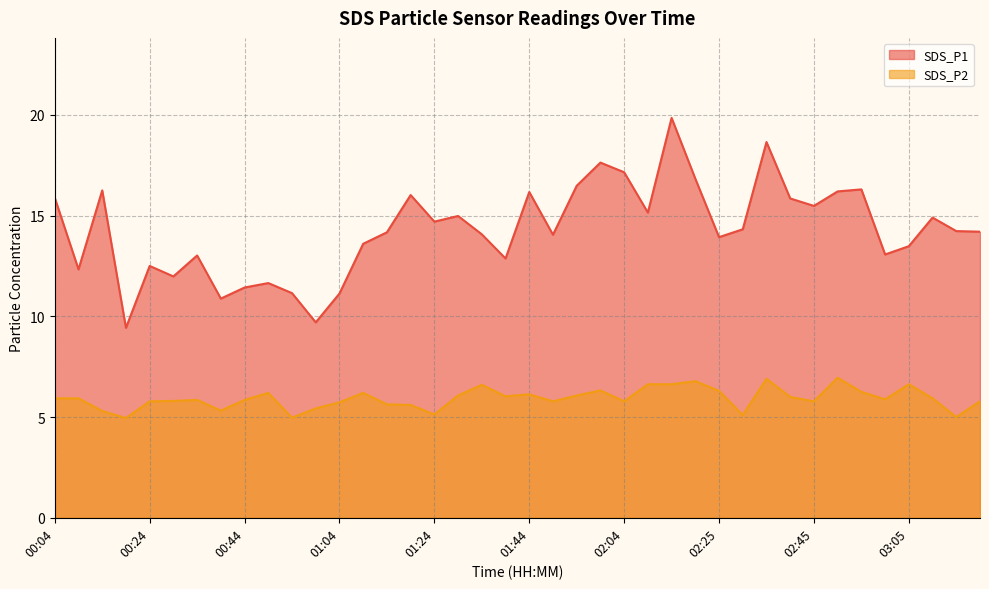

Reading left to right, what are all the values shown in this chart?

SDS_P1: 00:04=15.9	00:09=12.3	00:14=16.2	00:19=9.4	00:24=12.5	00:29=12.0	00:34=13.0	00:39=10.9	00:44=11.4	00:49=11.7	00:54=11.2	00:59=9.7	01:04=11.1	01:09=13.6	01:14=14.2	01:19=16.0	01:24=14.7	01:29=15.0	01:34=14.1	01:39=12.9	01:44=16.2	01:49=14.1	01:54=16.5	01:59=17.6	02:04=17.1	02:09=15.2	02:14=19.9	02:20=16.8	02:25=13.9	02:30=14.3	02:35=18.6	02:40=15.8	02:45=15.5	02:50=16.2	02:55=16.3	03:00=13.1	03:05=13.5	03:10=14.9	03:15=14.2	03:21=14.2
SDS_P2: 00:04=5.9	00:09=5.9	00:14=5.3	00:19=5.0	00:24=5.8	00:29=5.8	00:34=5.8	00:39=5.3	00:44=5.8	00:49=6.2	00:54=5.0	00:59=5.4	01:04=5.7	01:09=6.2	01:14=5.6	01:19=5.6	01:24=5.1	01:29=6.1	01:34=6.6	01:39=6.0	01:44=6.1	01:49=5.8	01:54=6.1	01:59=6.3	02:04=5.8	02:09=6.6	02:14=6.6	02:20=6.8	02:25=6.3	02:30=5.1	02:35=6.9	02:40=6.0	02:45=5.8	02:50=7.0	02:55=6.2	03:00=5.9	03:05=6.6	03:10=5.9	03:15=5.0	03:21=5.8